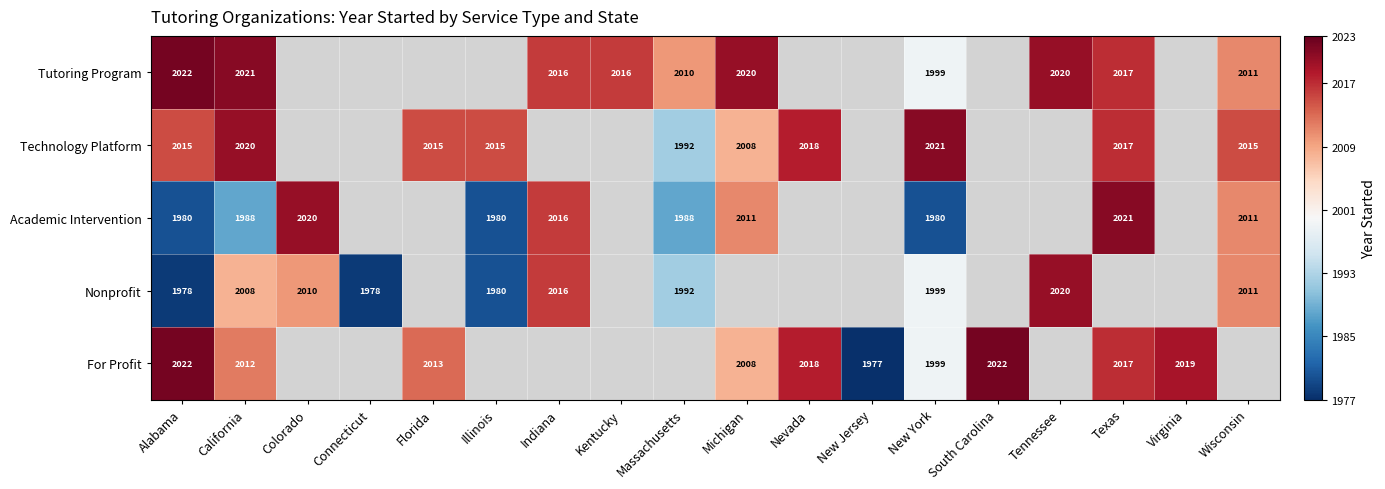

Is the value of Academic Intervention at Massachusetts greater than the value of For Profit at Alabama?

No